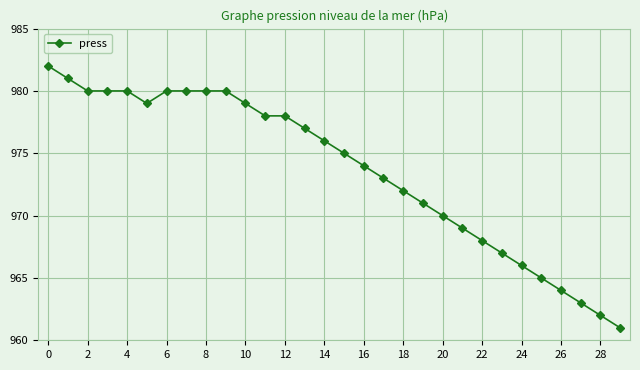

What is the smallest value displayed?

961